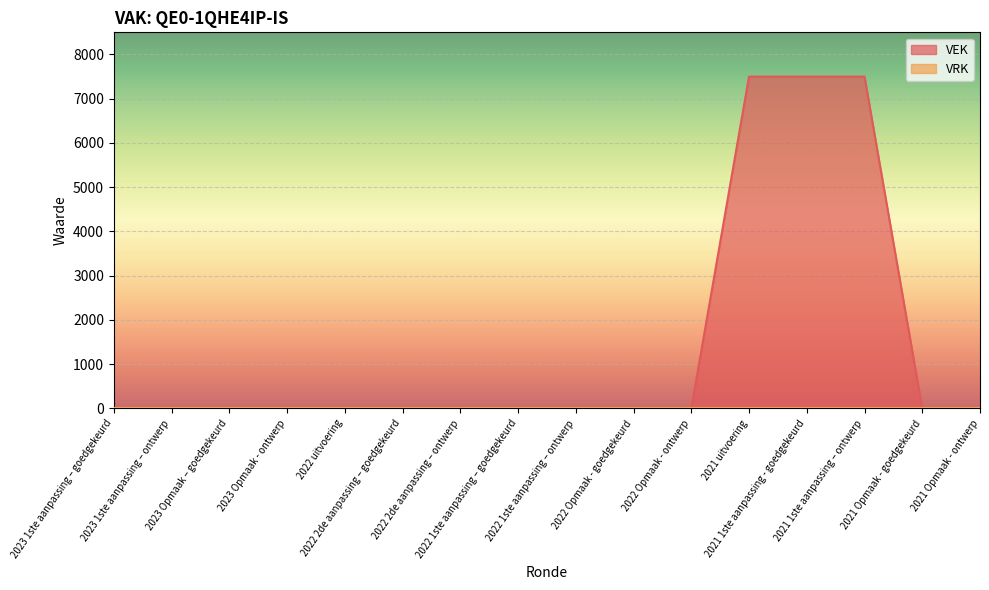

Where is the data nearest to the value 3750?

2023 1ste aanpassing – goedgekeurd